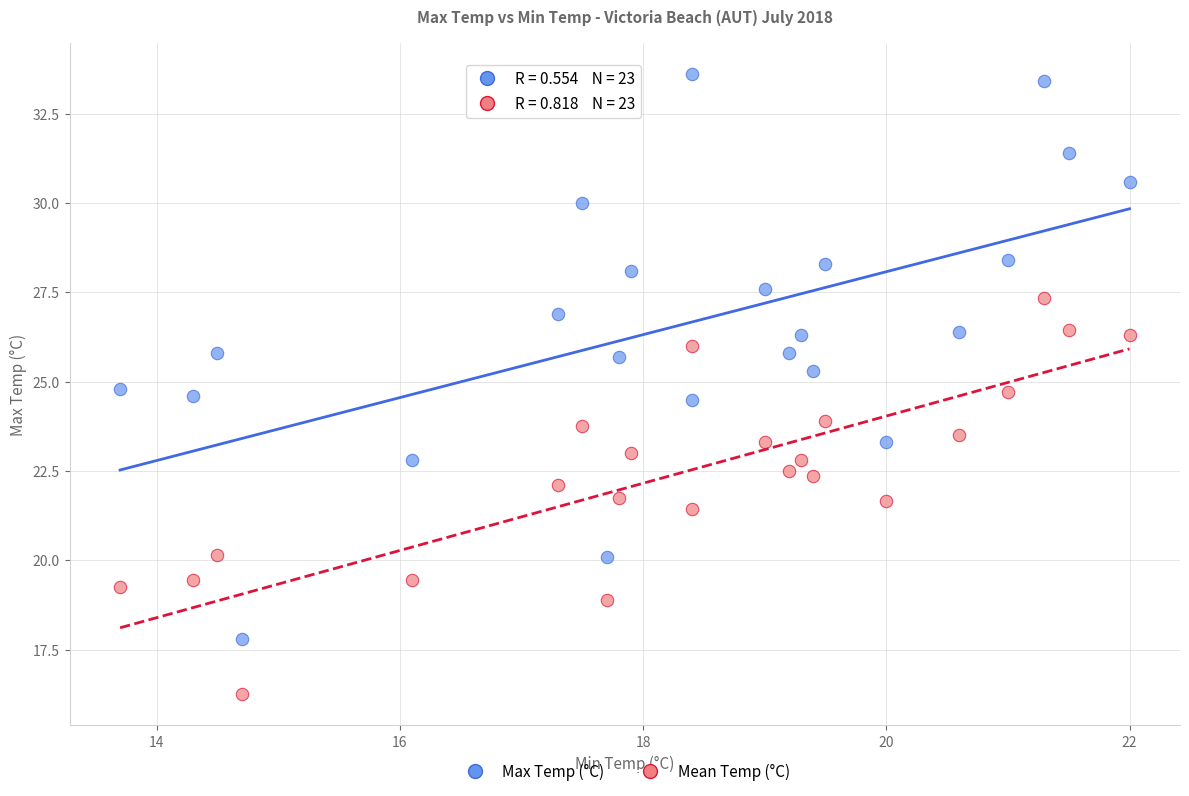

Which series contains the highest Y value?

Max Temp (°C)